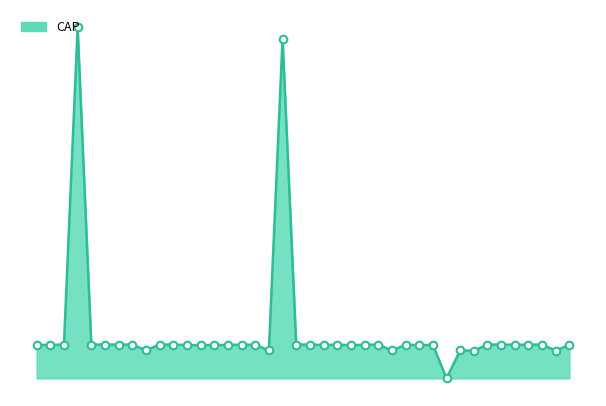

Does the chart have visible grid lines?

No